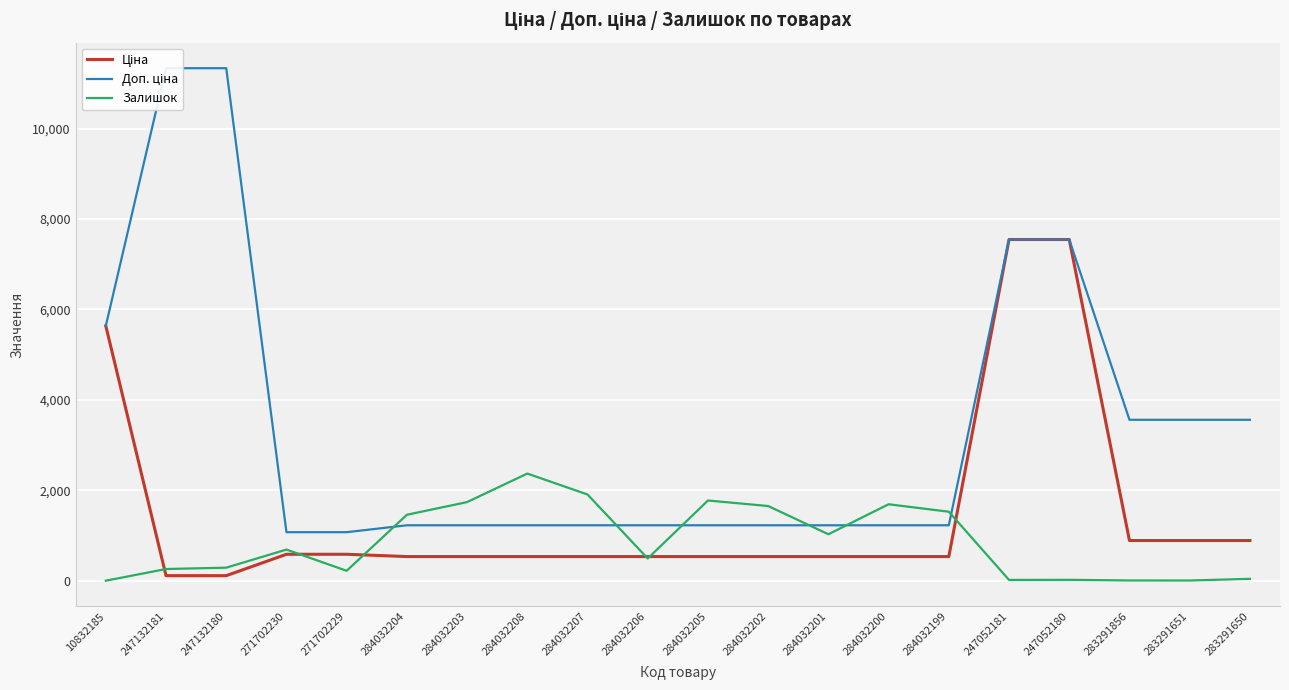

How many values in the Ціна series exceed 535?

18